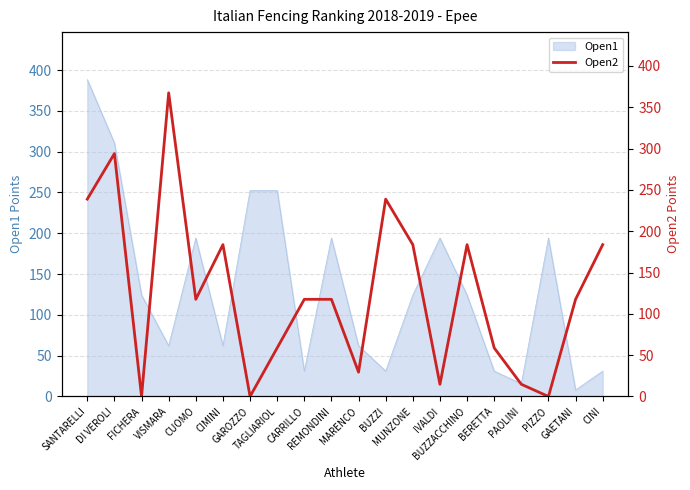

The value at BUZZI is 238.8. True or false?

True